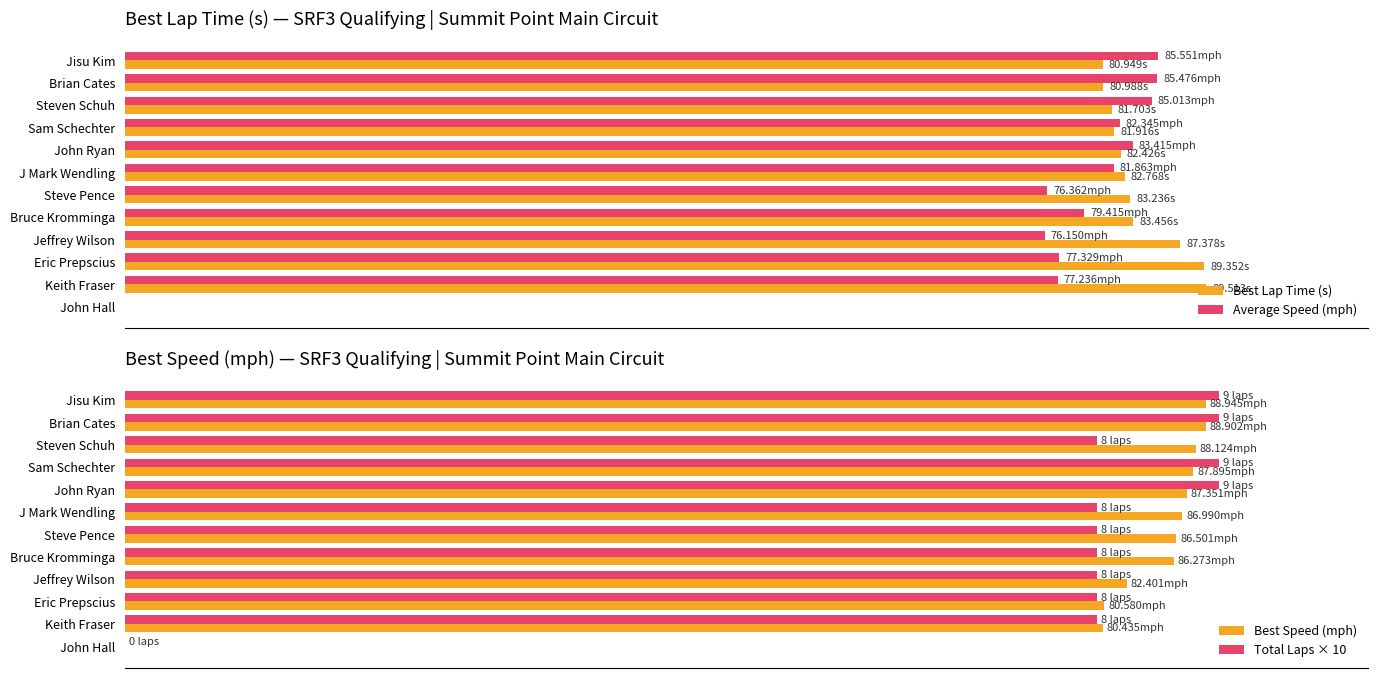

The value of Best Lap Time (s) at Steven Schuh is 81.7. True or false?

True